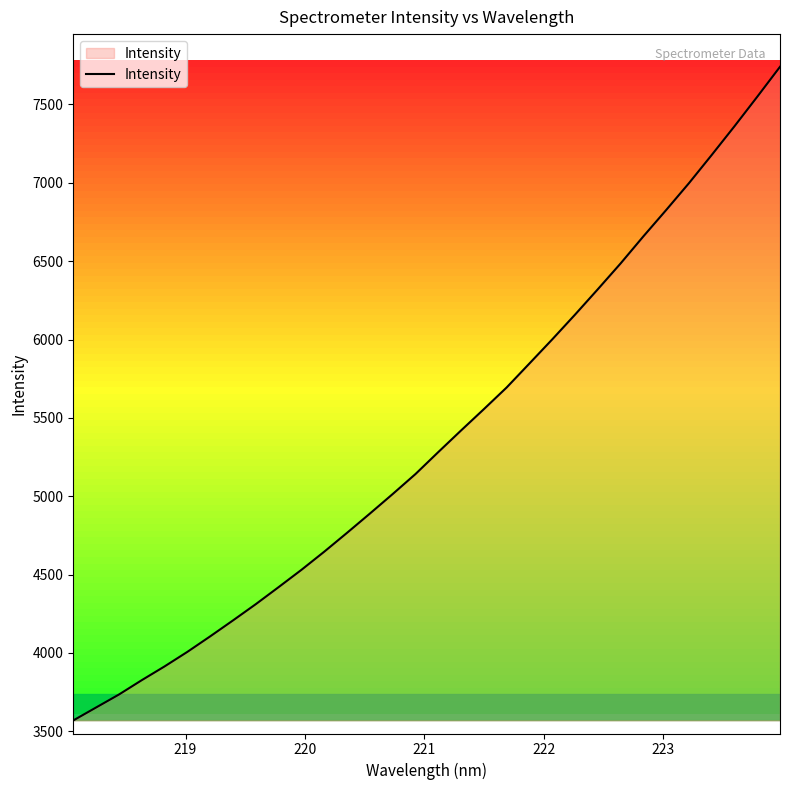

What is the maximum value shown in the chart?

7740.4